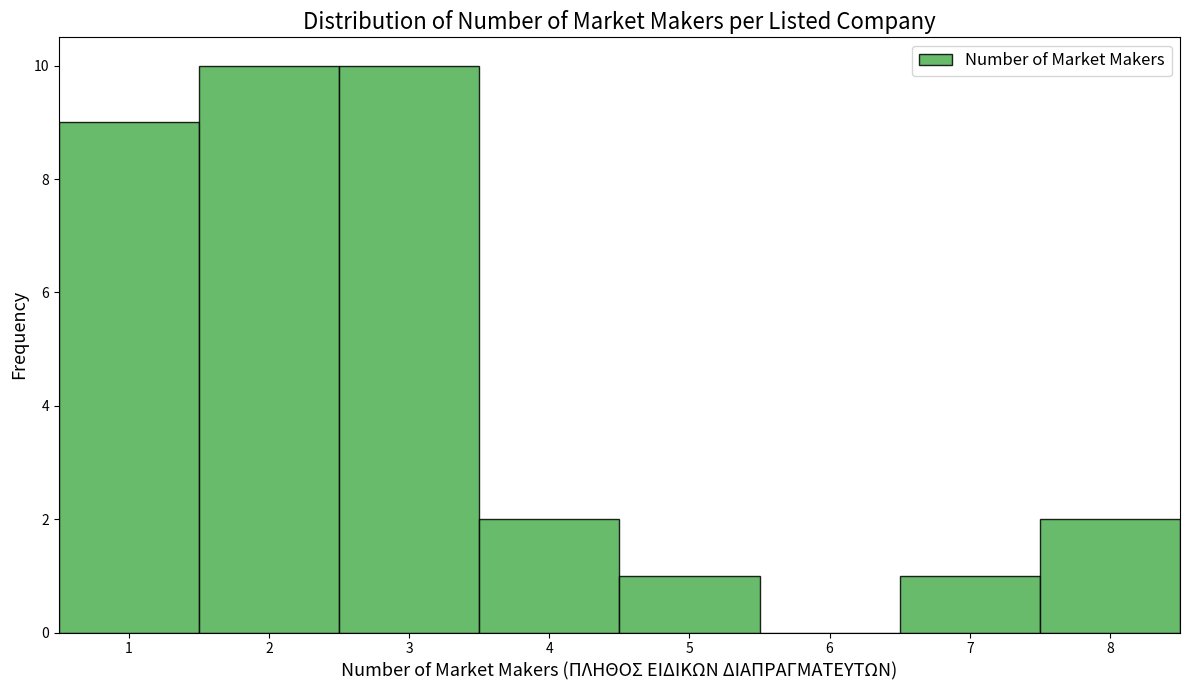

Reading left to right, transcribe this chart: for each bar, give the range it covers on the x-axis and its height. The values are not printed on the chart, so give them approximately, as read against the axis.

0.5 to 1.5: 9
1.5 to 2.5: 10
2.5 to 3.5: 10
3.5 to 4.5: 2
4.5 to 5.5: 1
5.5 to 6.5: 0
6.5 to 7.5: 1
7.5 to 8.5: 2